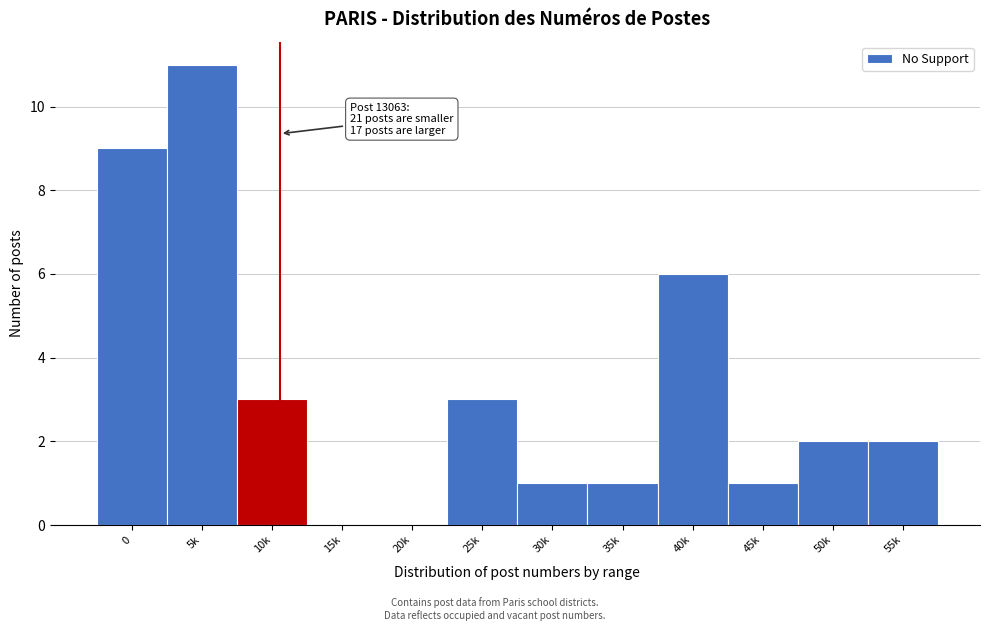

Reading left to right, extract all data points from this chart.

0=9	5k=11	10k=3	15k=0	20k=0	25k=3	30k=1	35k=1	40k=6	45k=1	50k=2	55k=2